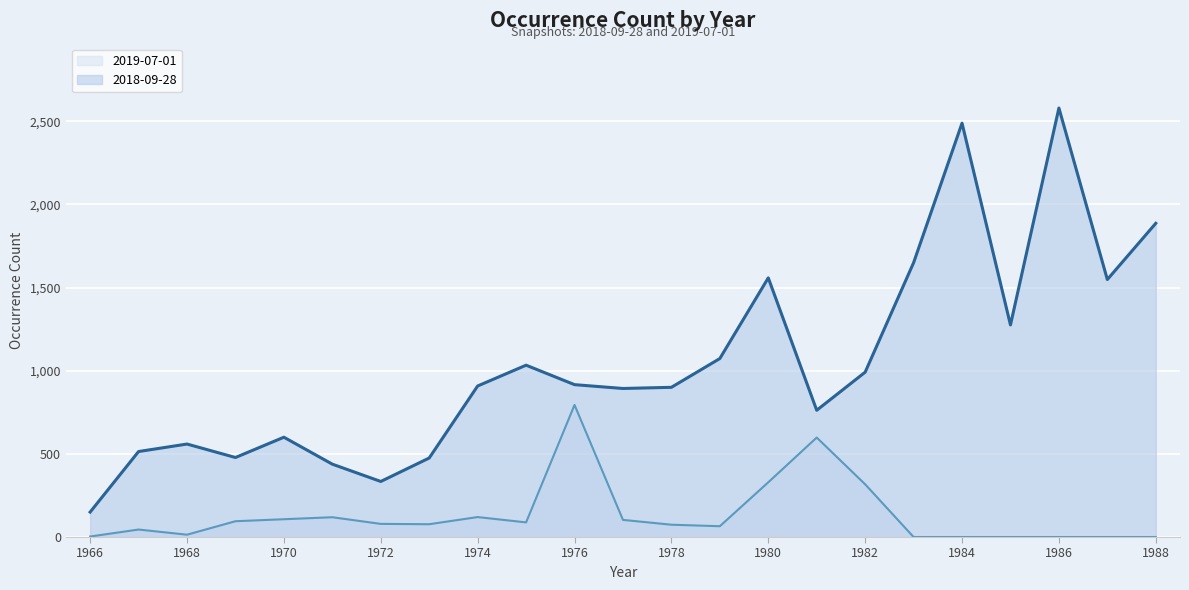

What are all the series names shown in the legend?

2019-07-01, 2018-09-28